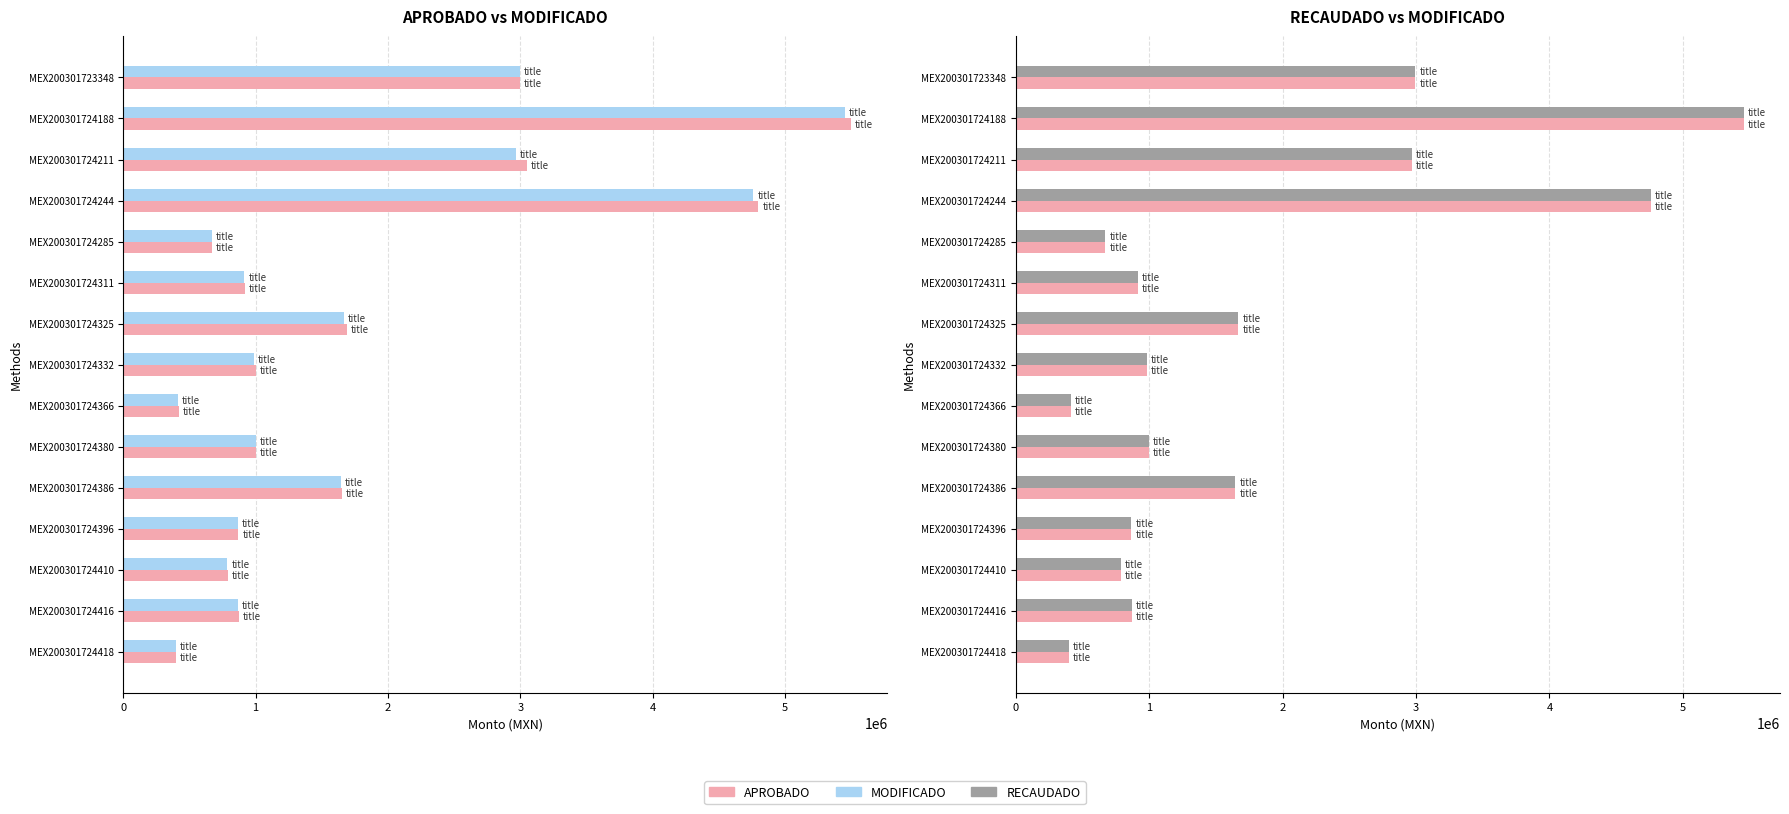

What is the total value across all series at MEX200301724366?

1241062.4